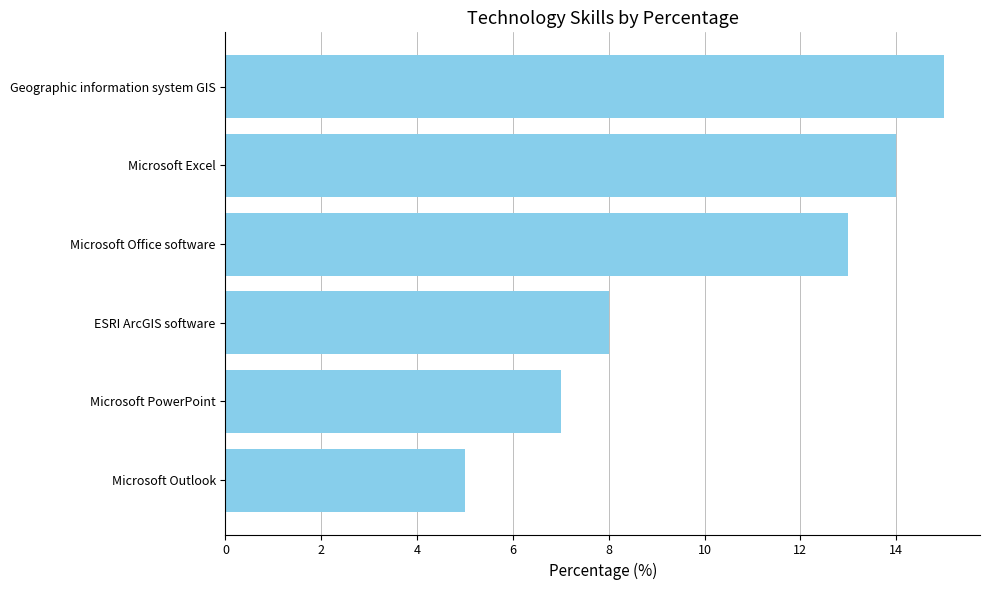

How many values are between 7 and 14?

4